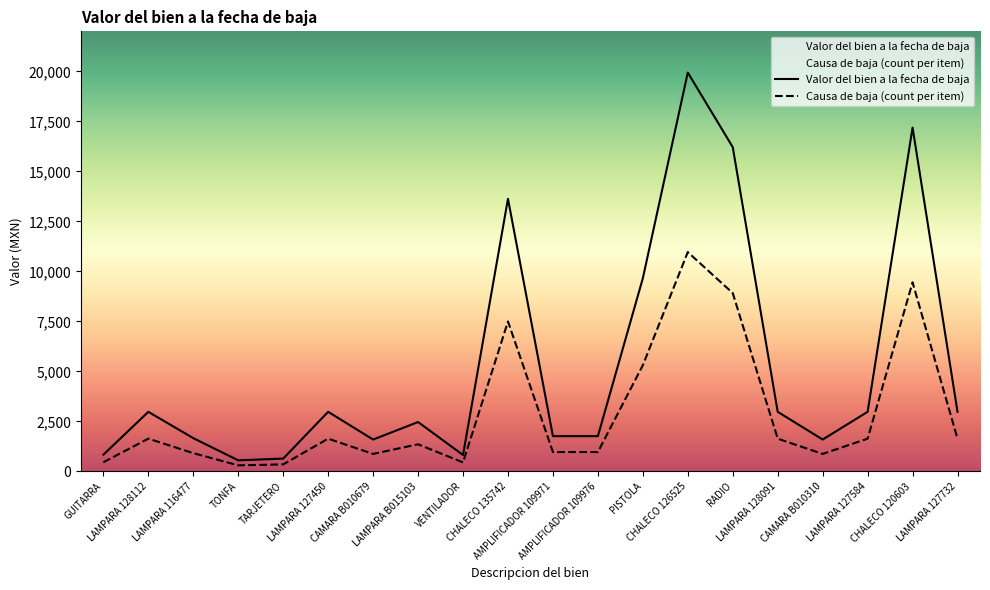

What position from the right is LAMPARA 116477?

18